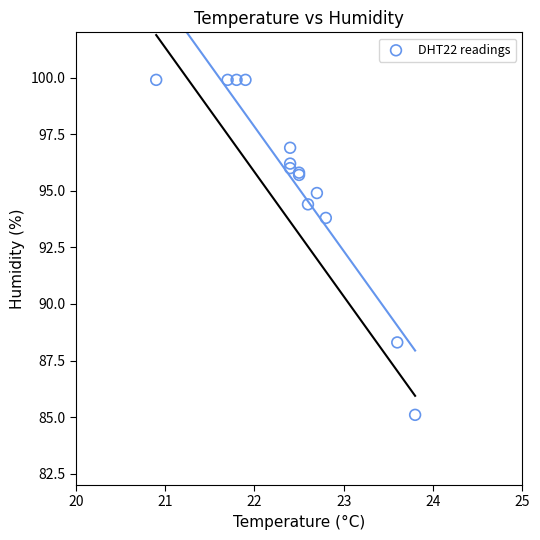

What Y value in the scatter plot is closest to 92?

93.8